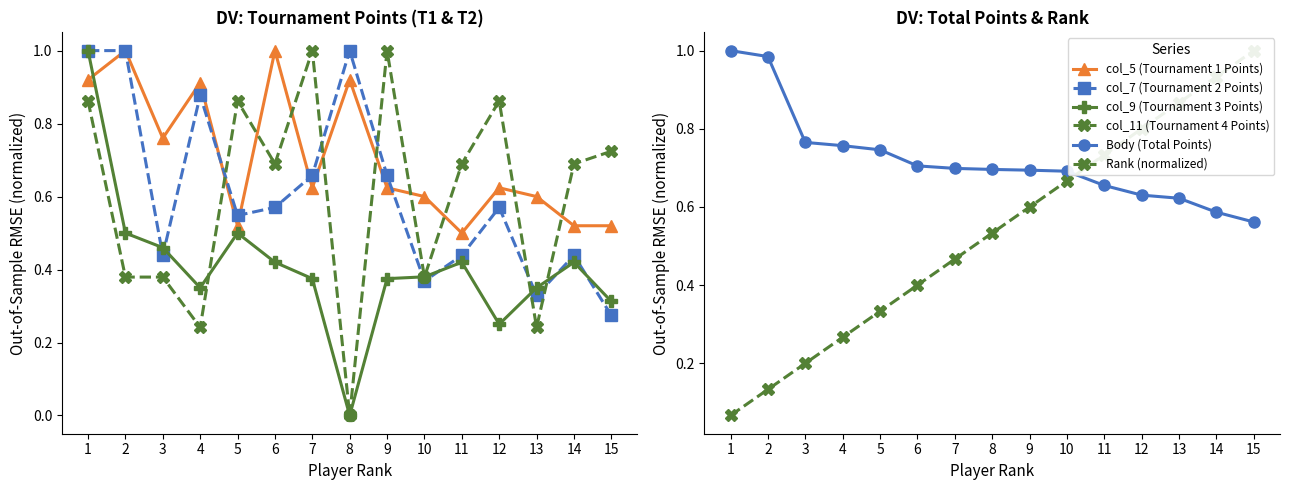

In col_7 (Tournament 2 Points), how many points are higher than both neighbors (excluding endpoints)?

4